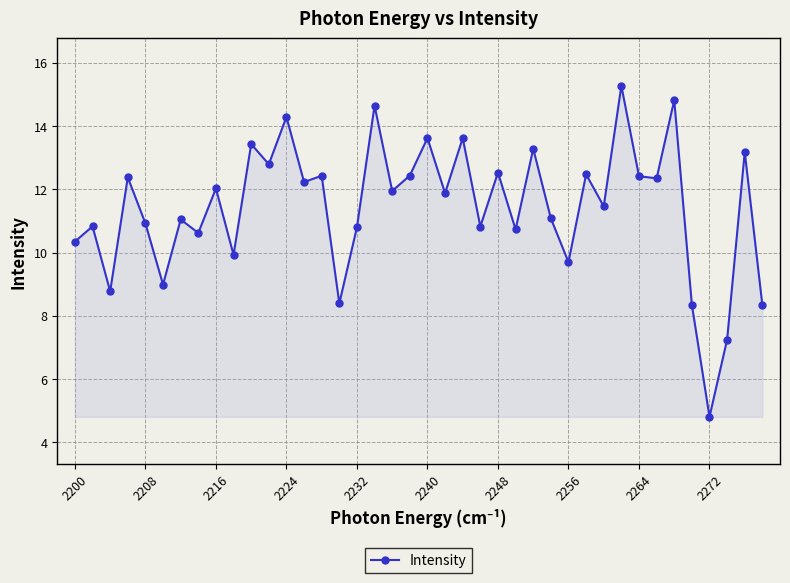

What is the smallest value displayed?

4.8